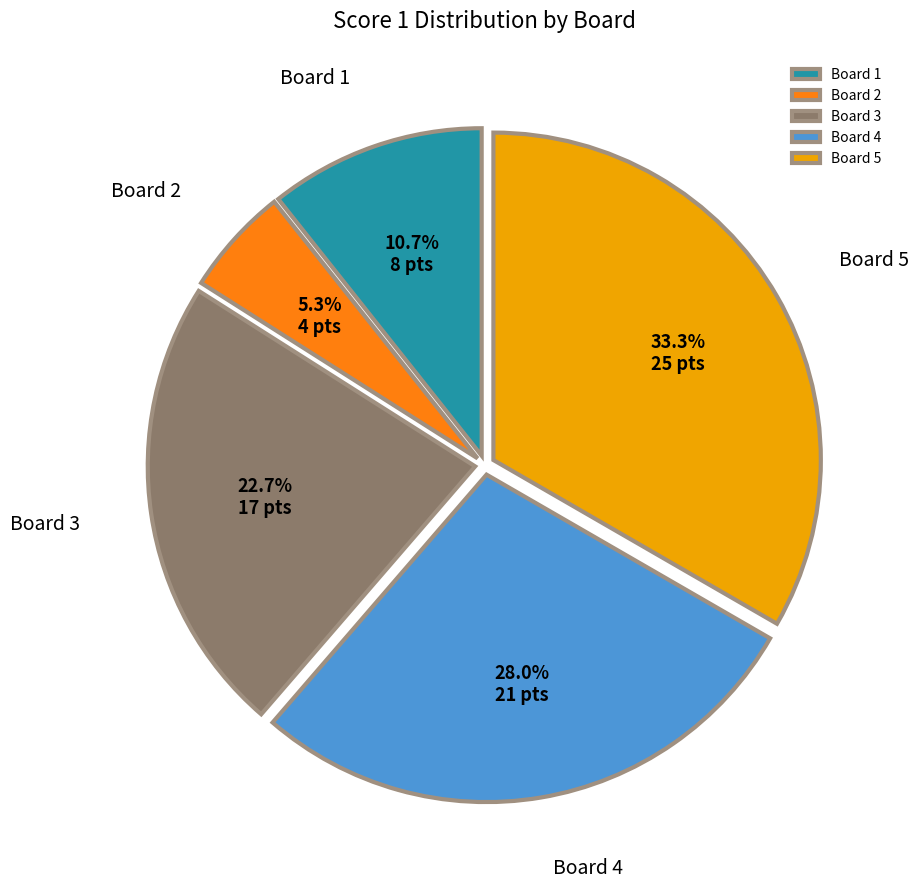

Approximately how many times larger is the value at Board 3 compared to Board 1?

2.1